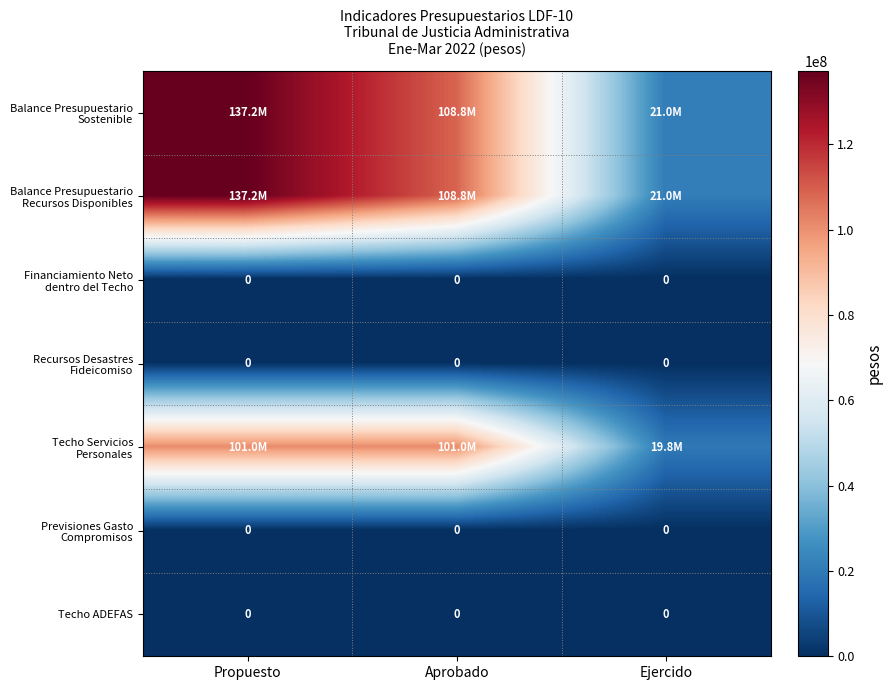

What is the greatest value displayed?

137184639.0